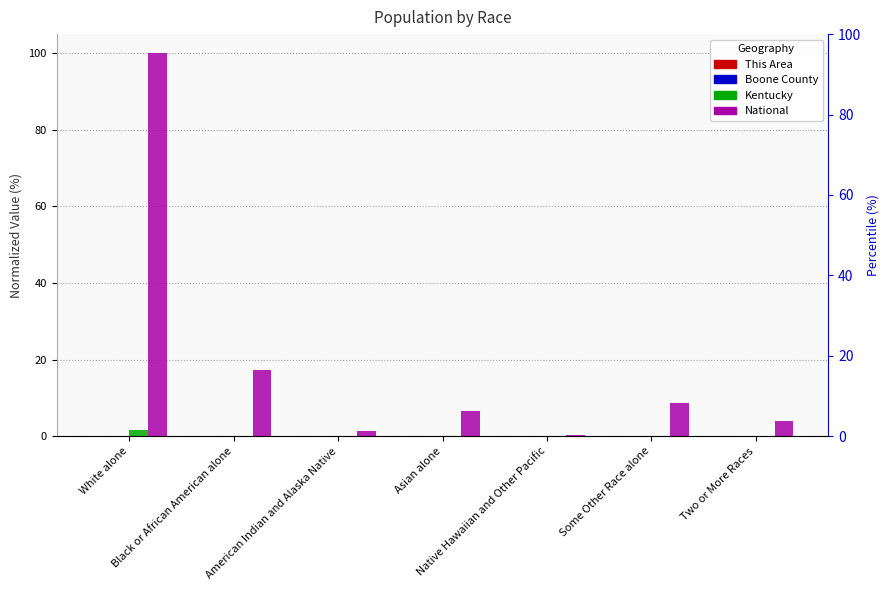

Which series has the largest range (max minus min)?

National